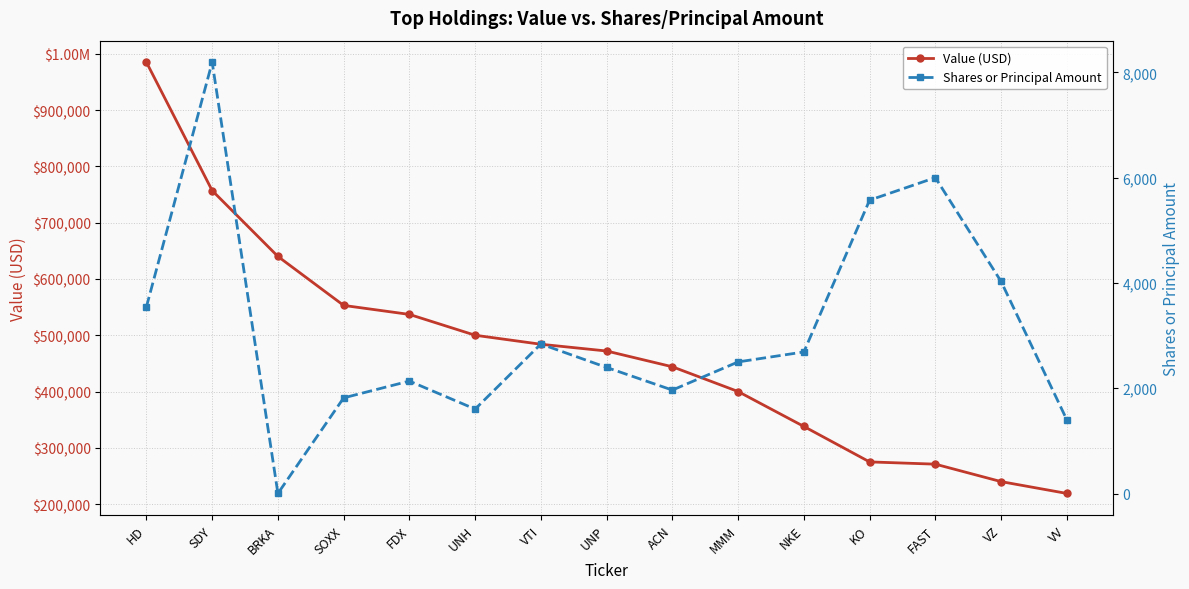

At which label is Value (USD) closest to 602000?

BRKA